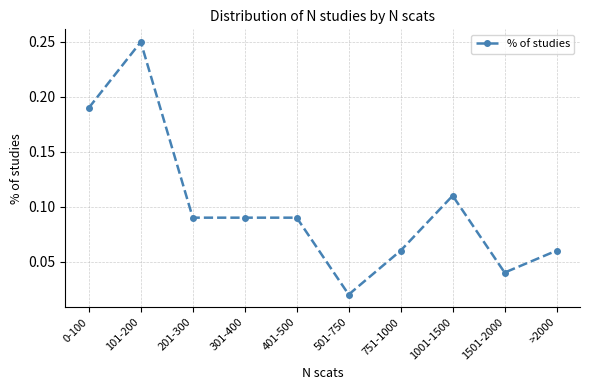

Which category has the highest value across all series?

101-200